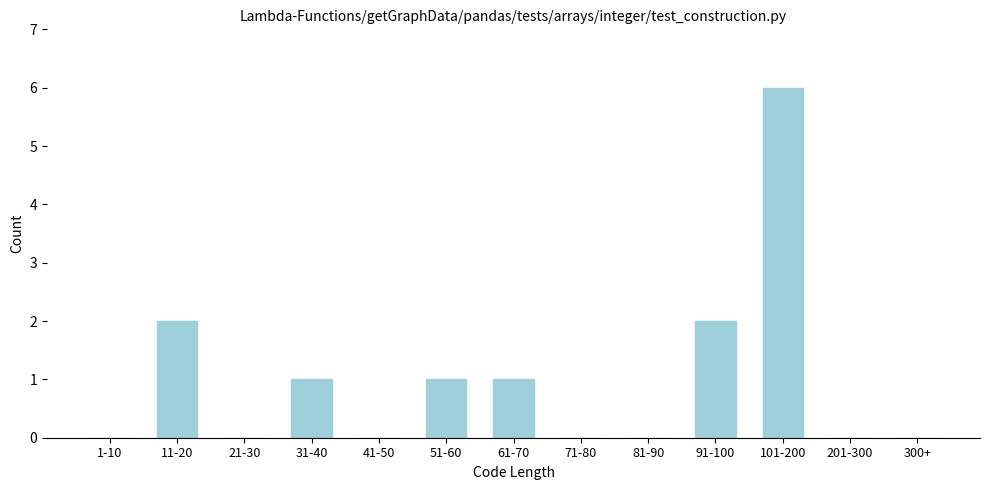

Reading left to right, what are all the values shown in this chart?

1-10=0	11-20=2	21-30=0	31-40=1	41-50=0	51-60=1	61-70=1	71-80=0	81-90=0	91-100=2	101-200=6	201-300=0	300+=0